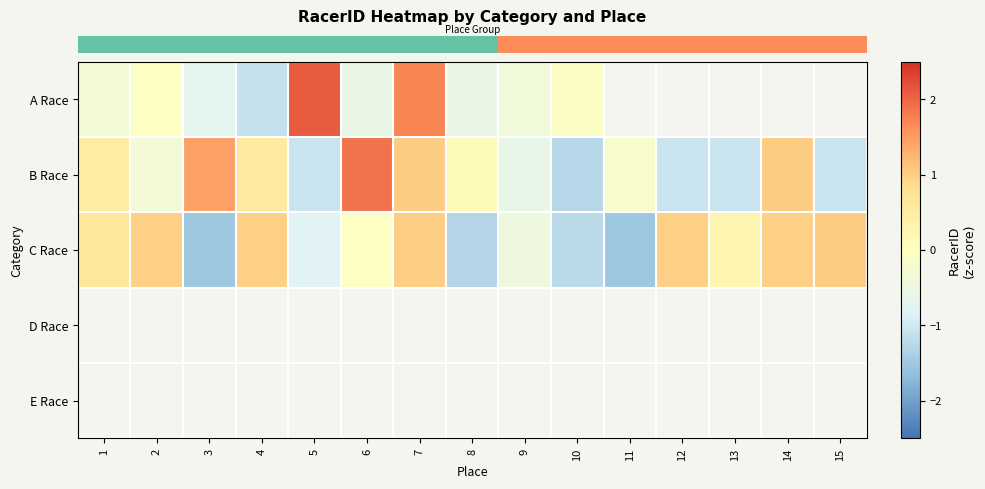

How many categories are shown in the chart?

15